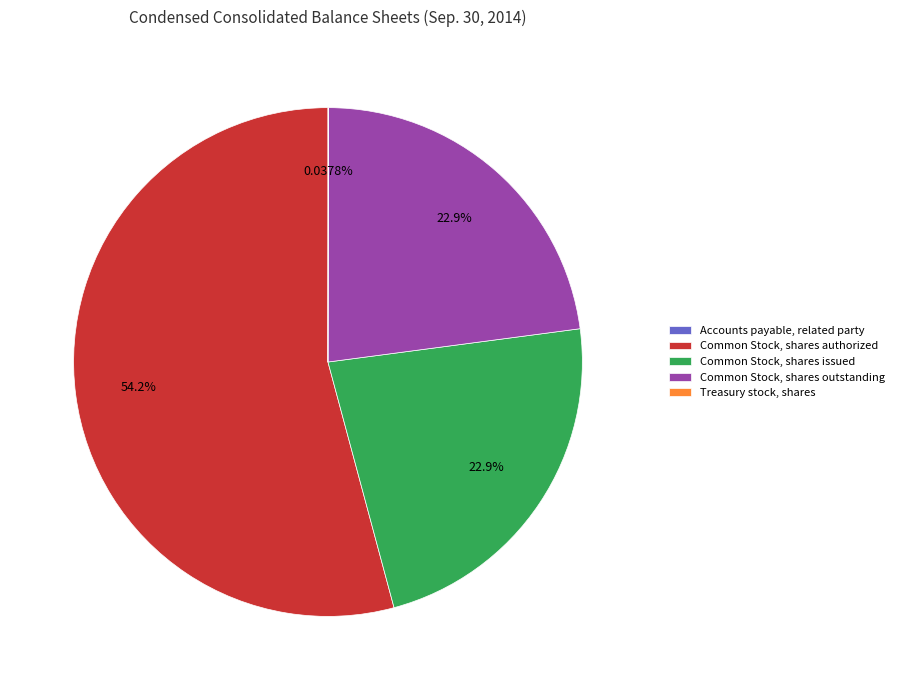

To the nearest percent, what is the average slice percentage?

20%